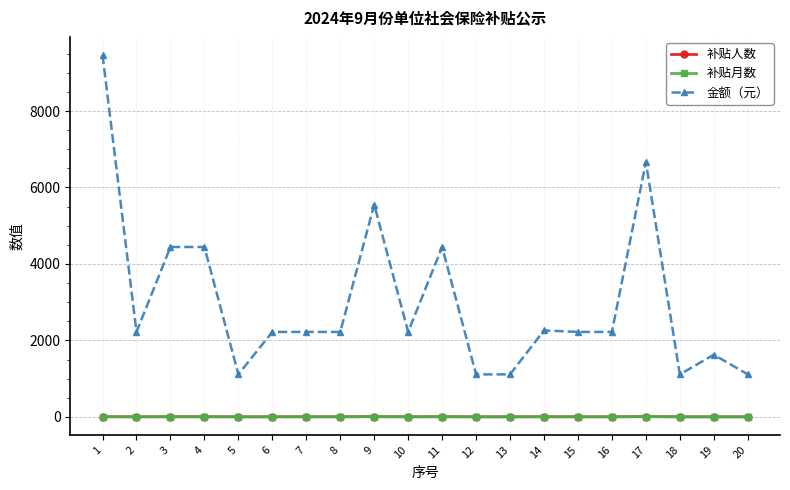

How many 补贴月数 values are between 1 and 4?

17